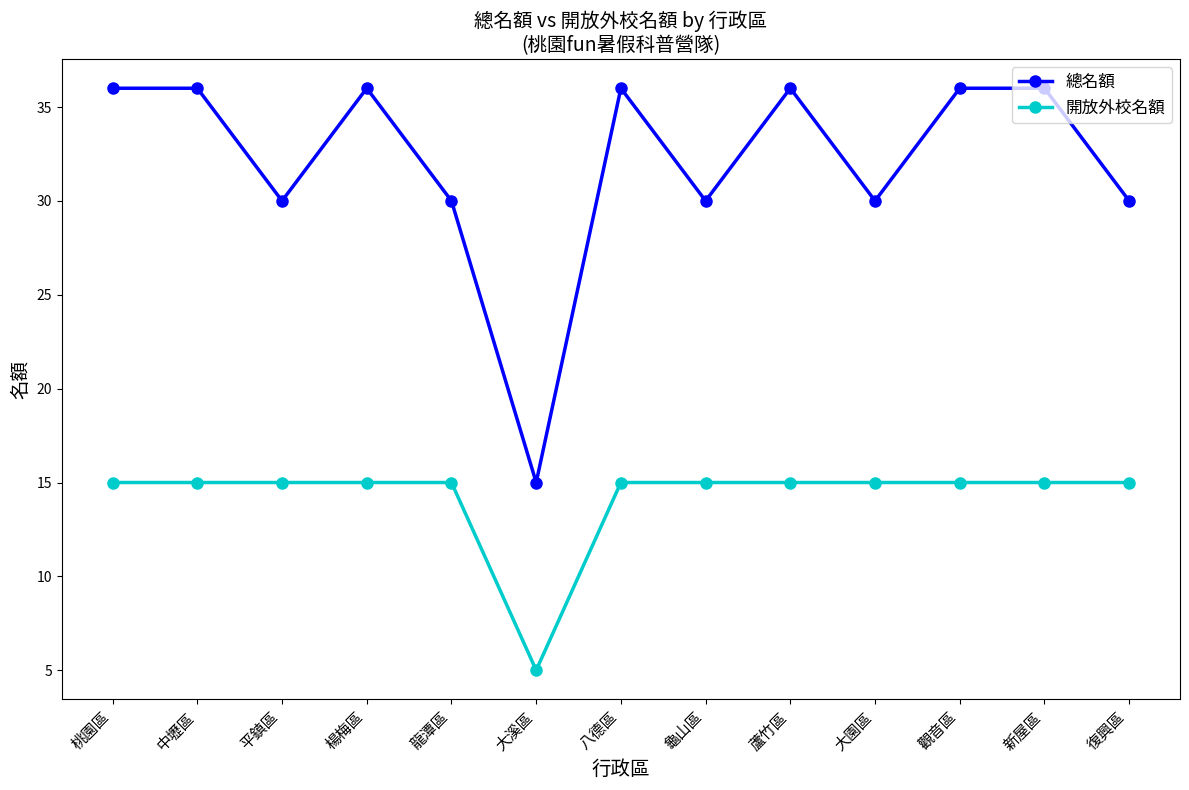

True or false: 總名額 and 開放外校名額 cross at least once.

False